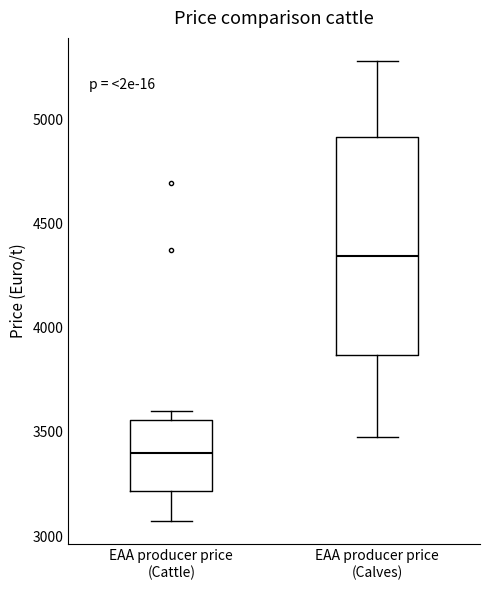

Which box is the tallest, from its lower edge to its upper edge?

EAA producer price (Calves)